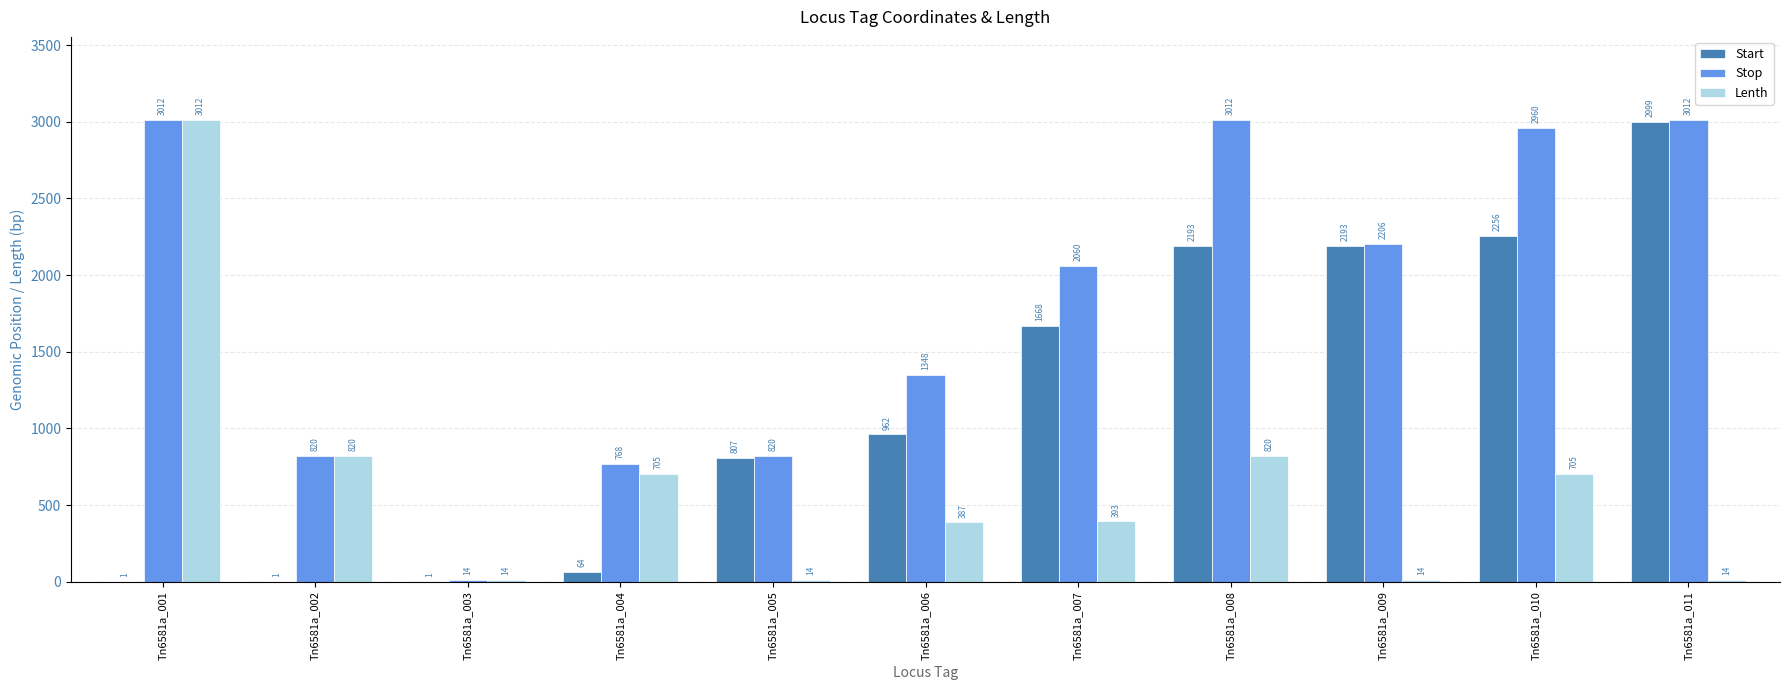

What is the sum of all Start values?

13145